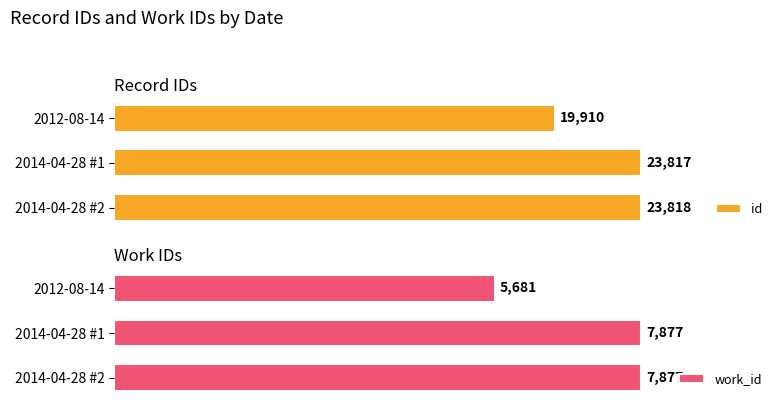

Where is id nearest to the value 21864?

2014-04-28 #1